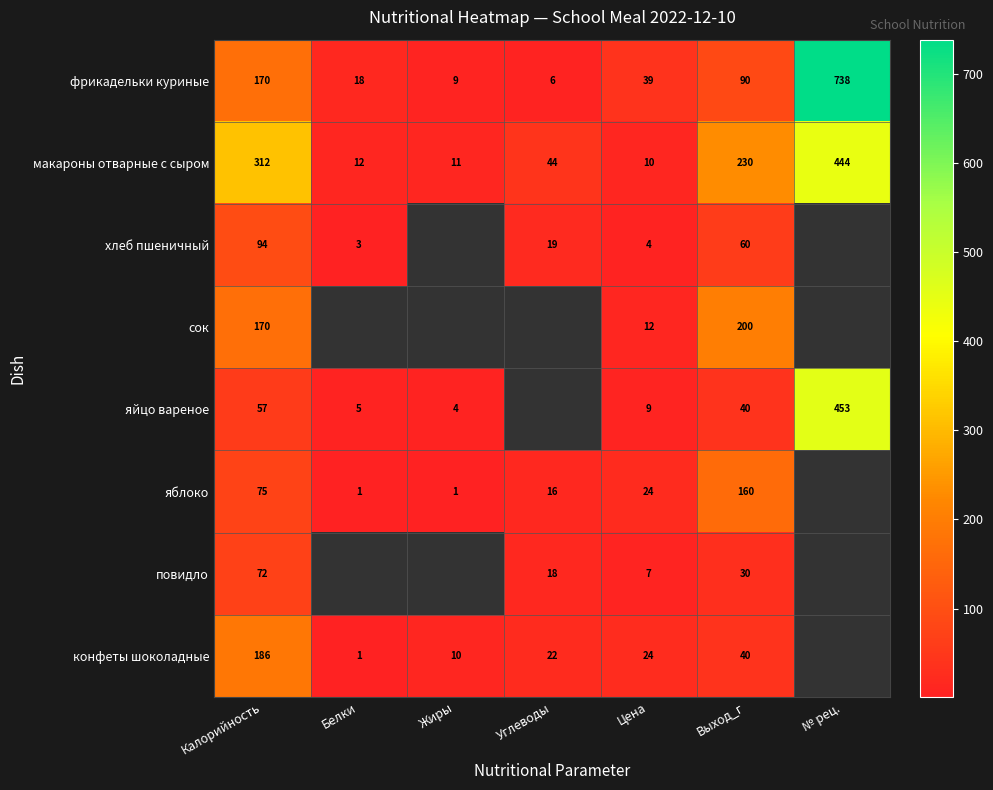

What is the sum of the макароны отварные с сыром values at Цена and Белки?

22